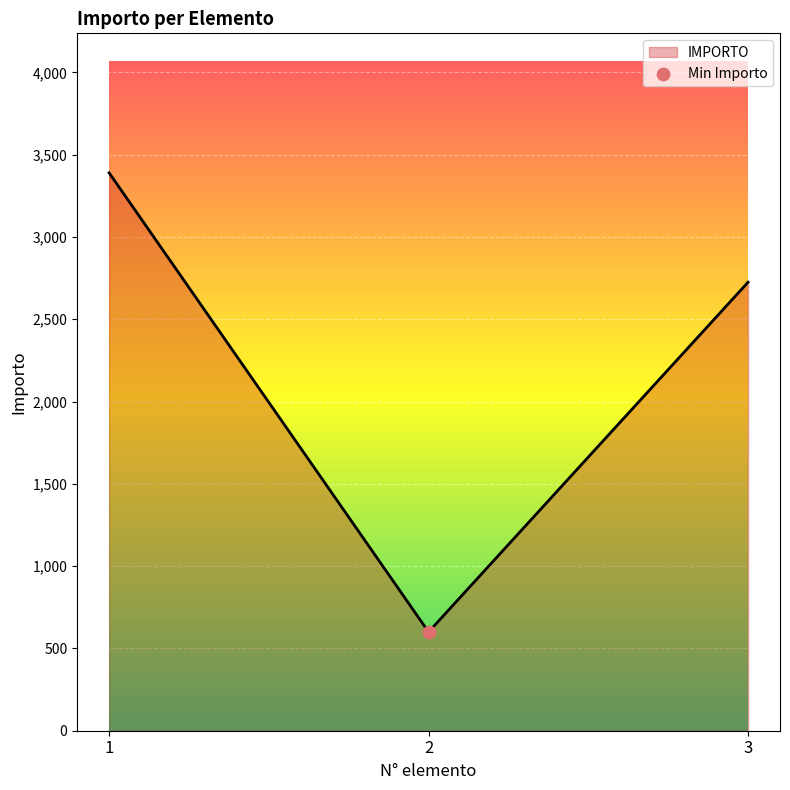

Approximately how many times larger is the value at 1 compared to 2?

5.6